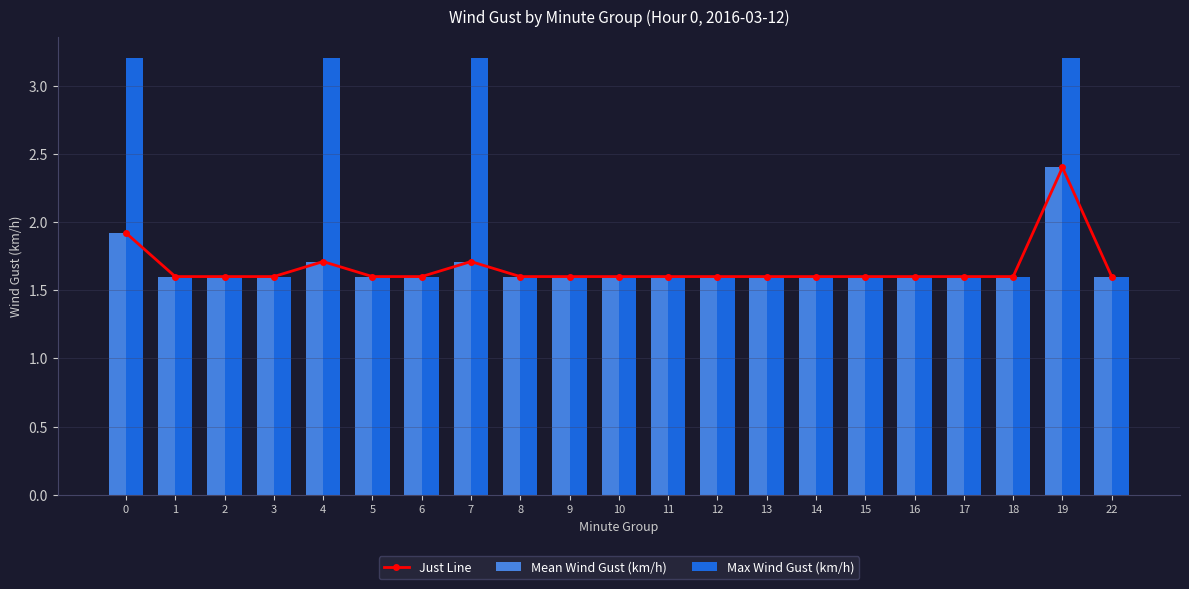

At which label does Just Line reach its minimum?

1